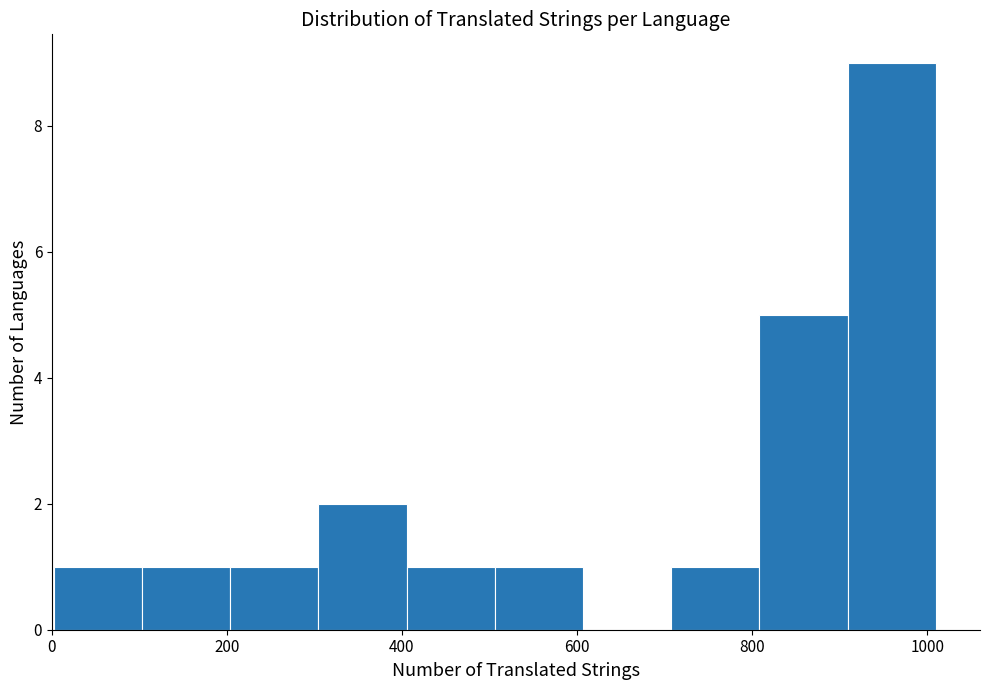

How tall is the bar that spans 800 to 900 on the x-axis? Neither the bar edges nor the heights are printed on the chart, so give them approximately, as read against the axes.

5